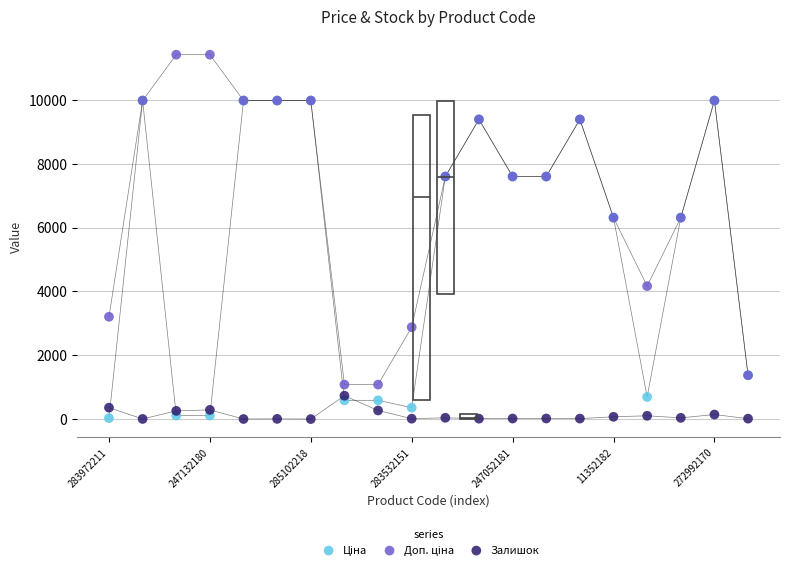

Which series contains the lowest Y value?

Залишок